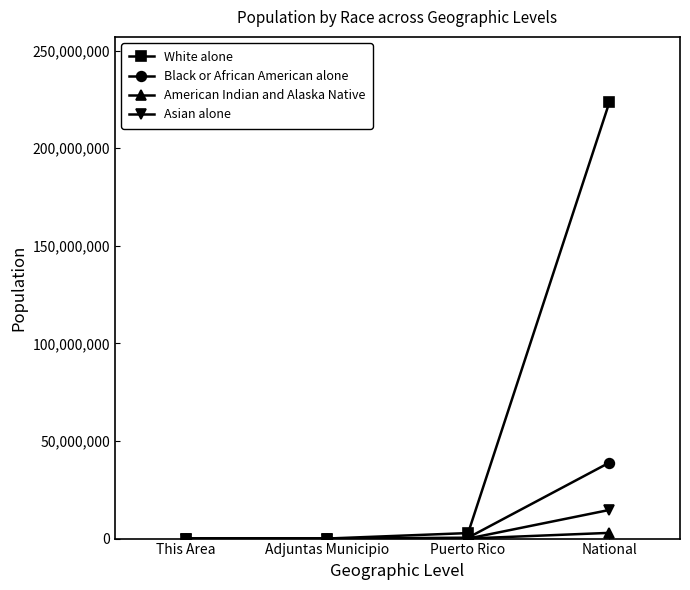

What is the sum of all White alone values?

226397145